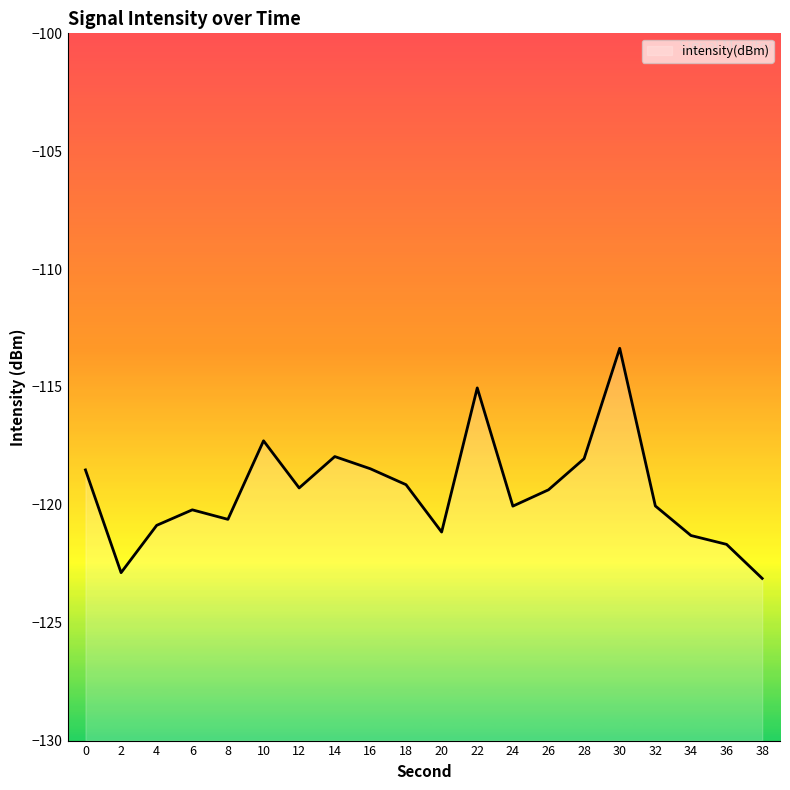

The chart shows a value of -210.4 at 32. True or false?

False